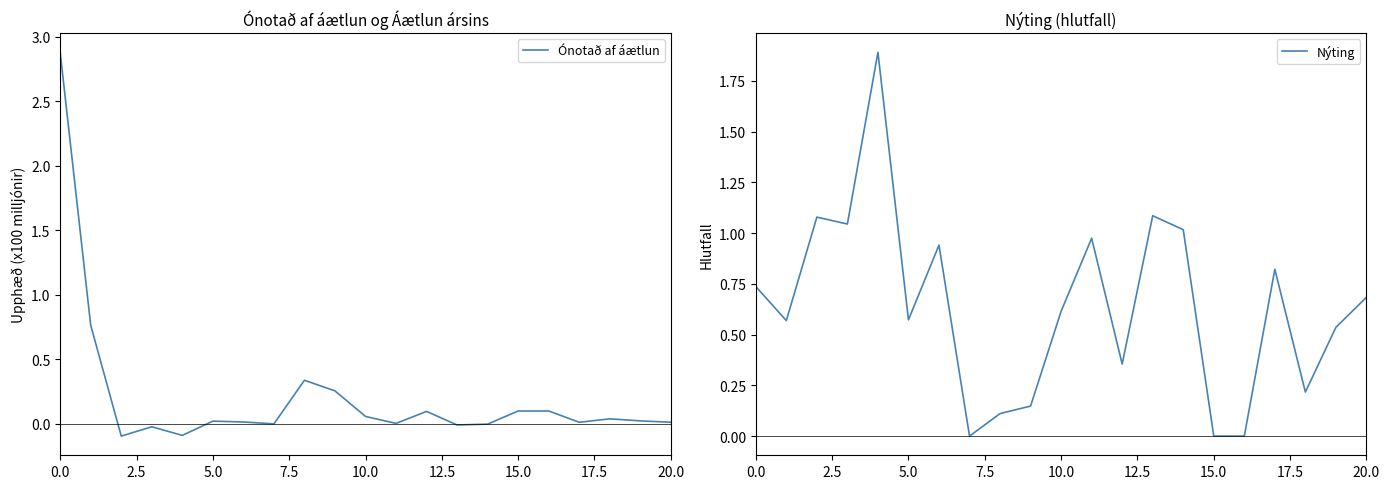

What are all the series names shown in the legend?

Ónotað af áætlun, Nýting